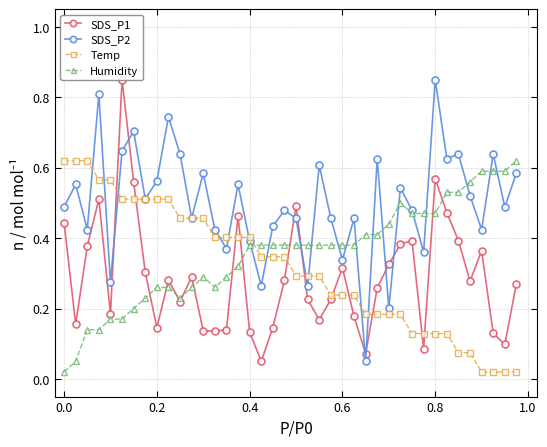

How many lines are shown in the chart?

4